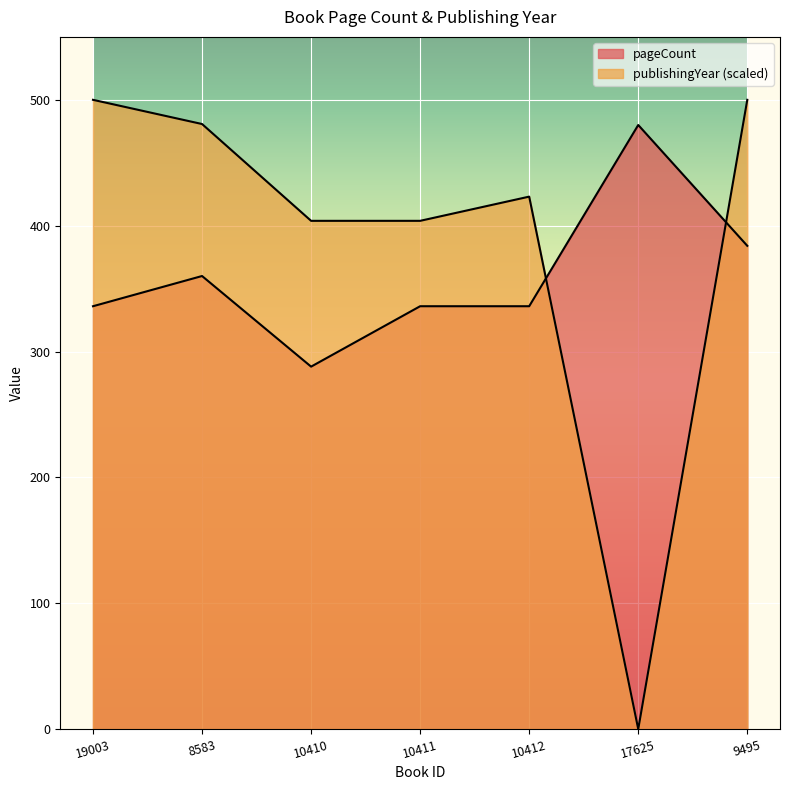

Rank the categories by pageCount value from lowest to highest.

10410, 19003, 10411, 10412, 8583, 9495, 17625